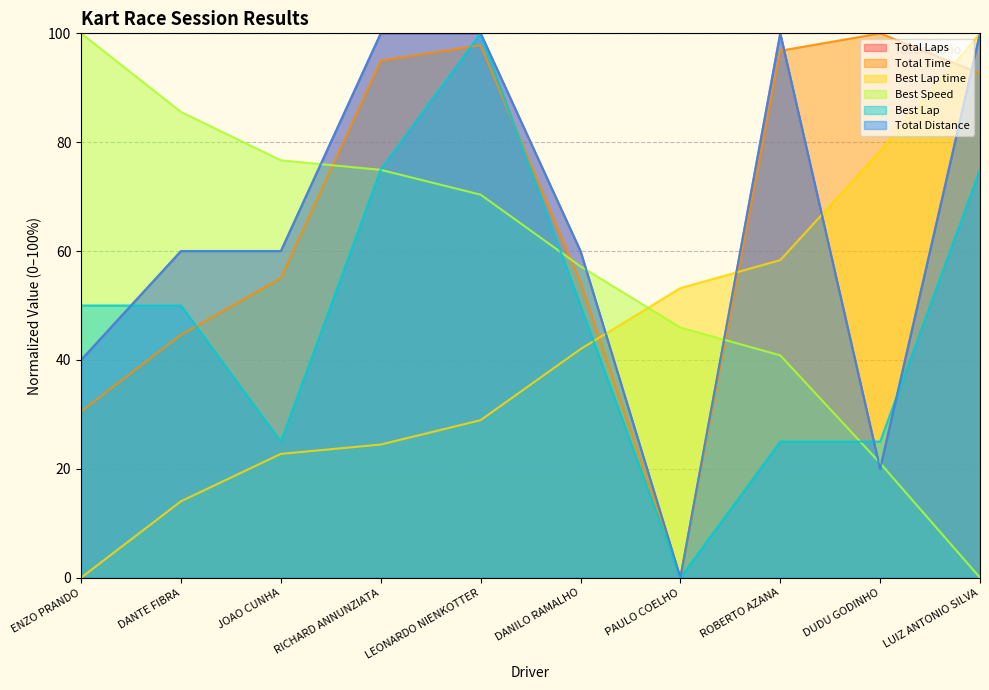

Does the chart have visible grid lines?

Yes